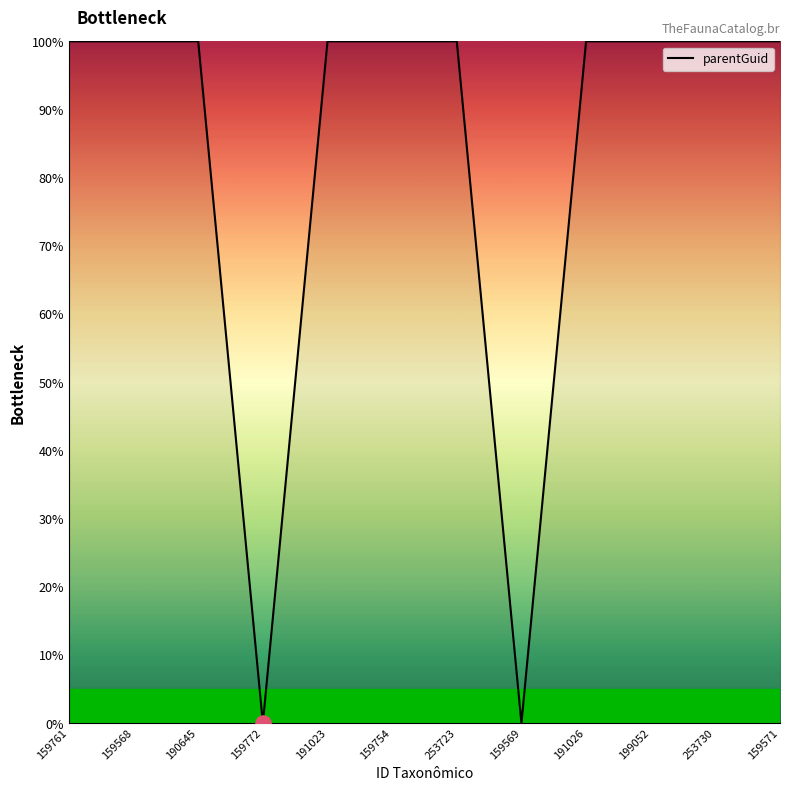

What is the ratio of the value at 253723 to the value at 159571?

1.0